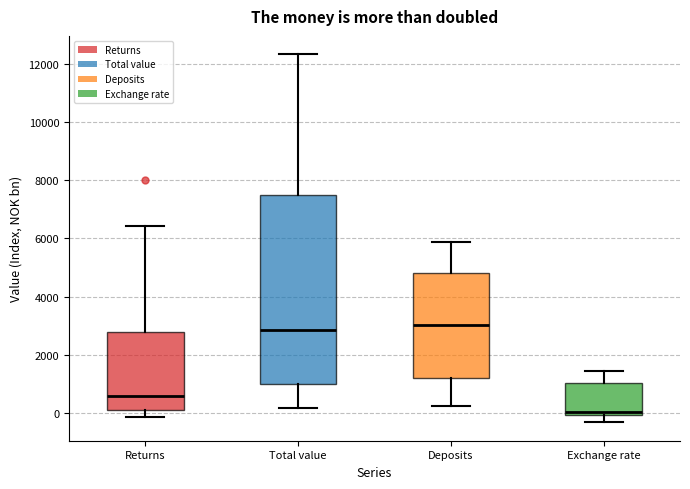

Reading left to right, read every box against the y-axis: the position of its median line, the range the box covers, and the ends of its whiskers. The values are not printed on the chart, so give them approximately, as read against the axis.

Returns: median 600, box 0 to 2800, whiskers -200 to 6400
Total value: median 2800, box 1000 to 7400, whiskers 200 to 12400
Deposits: median 3000, box 1200 to 4800, whiskers 200 to 5800
Exchange rate: median 0 (just above the box's lower edge), box 0 to 1000, whiskers -400 to 1400